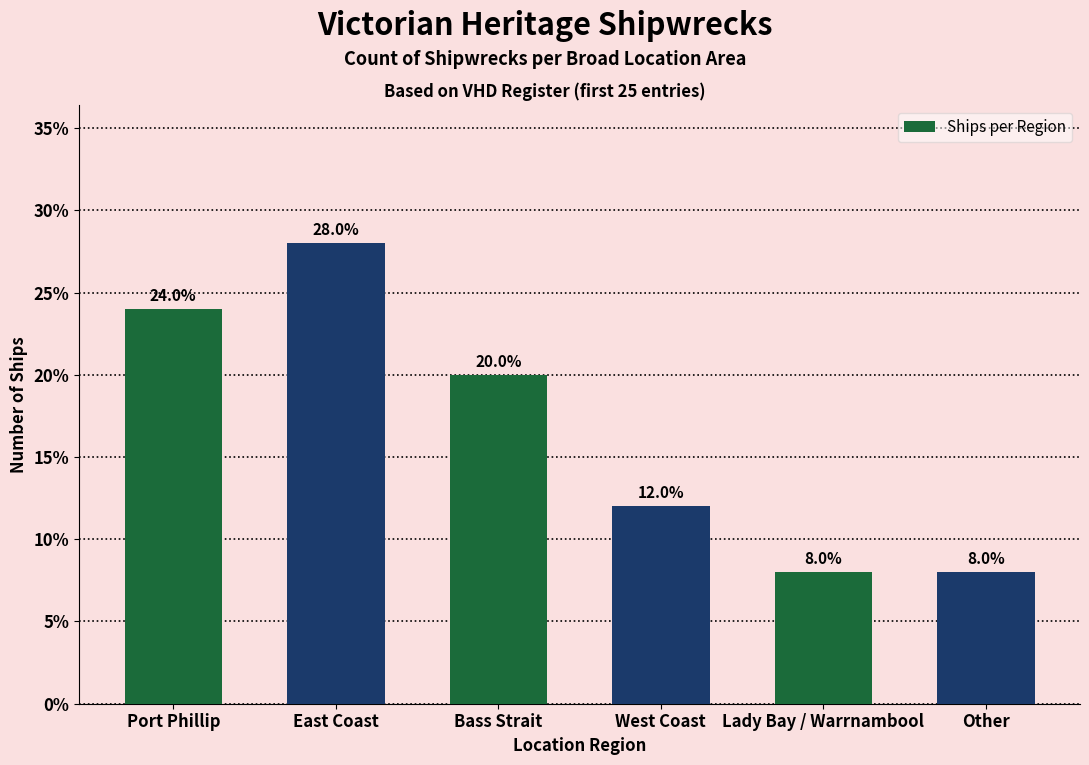

What is the smallest value displayed?

8.0